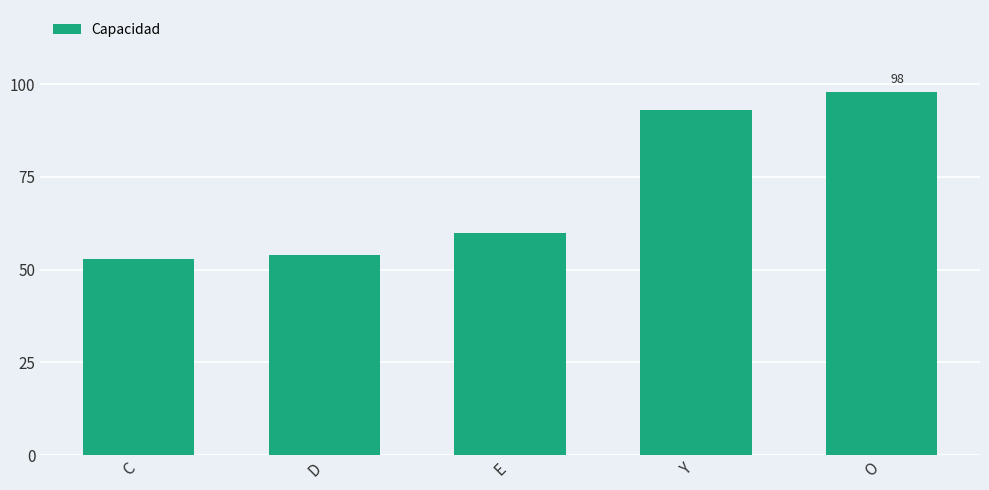

What is the sum of all values?

358